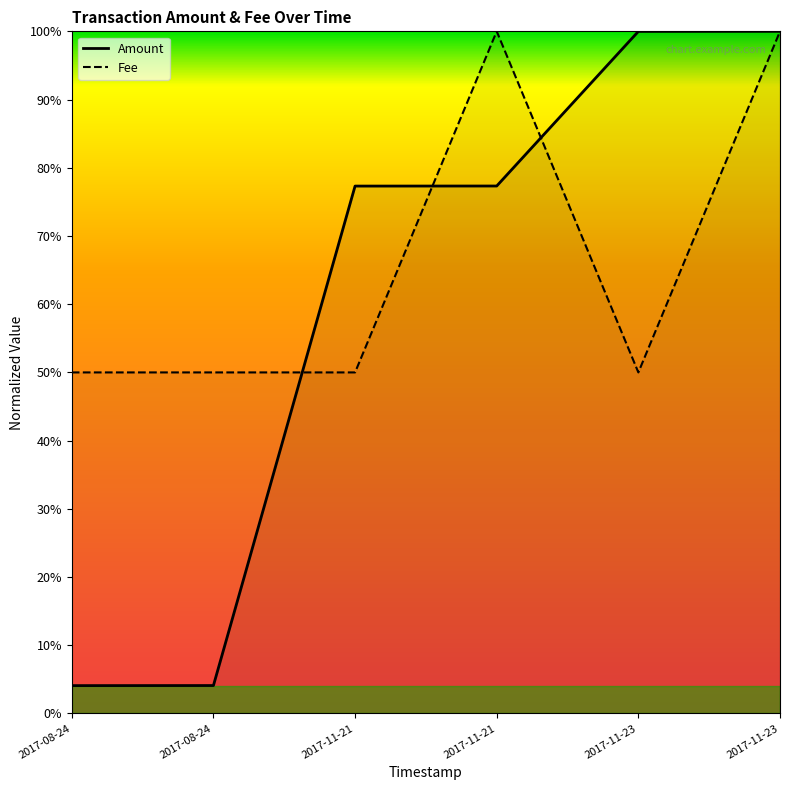

Which category has the highest value across all series?

2017-11-23